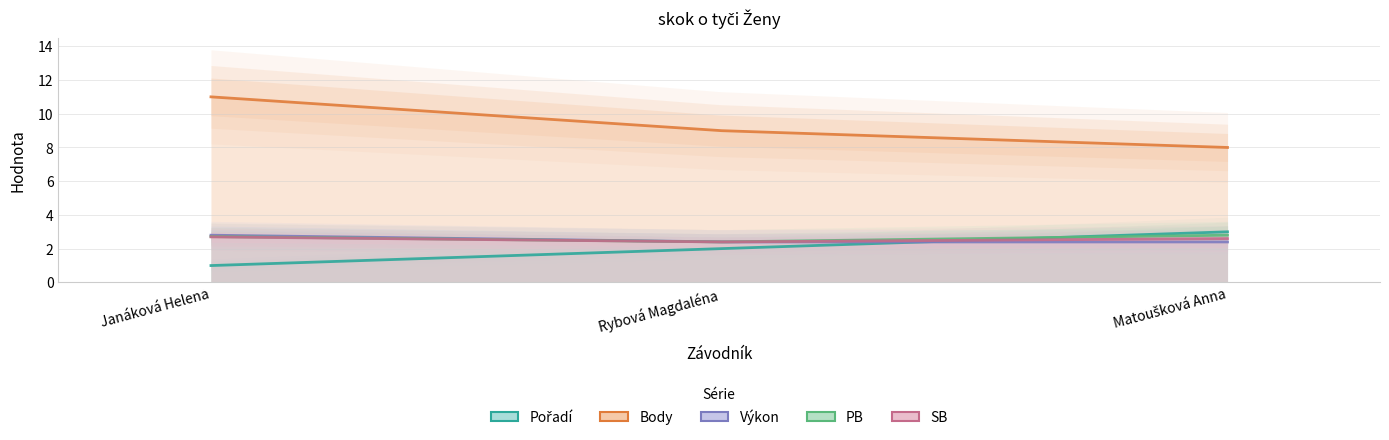

Between Janáková Helena and Rybová Magdaléna, which is larger?

Rybová Magdaléna